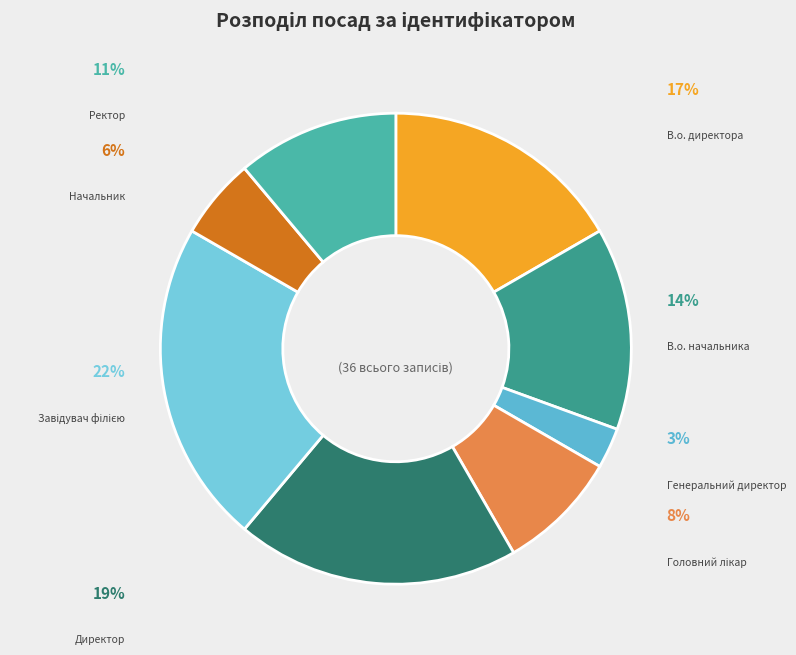

What portion of the pie excludes Начальник?

94.4%